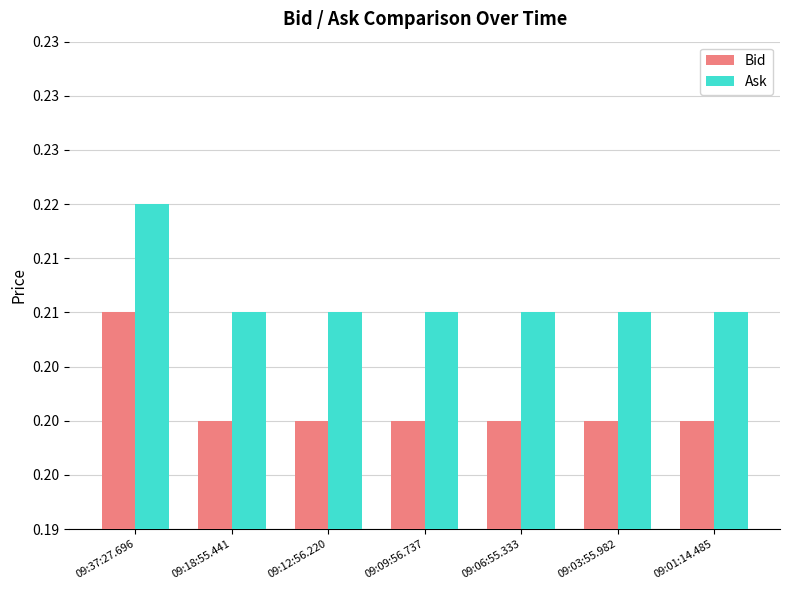

At which label is Ask closest to 0?

09:18:55.441